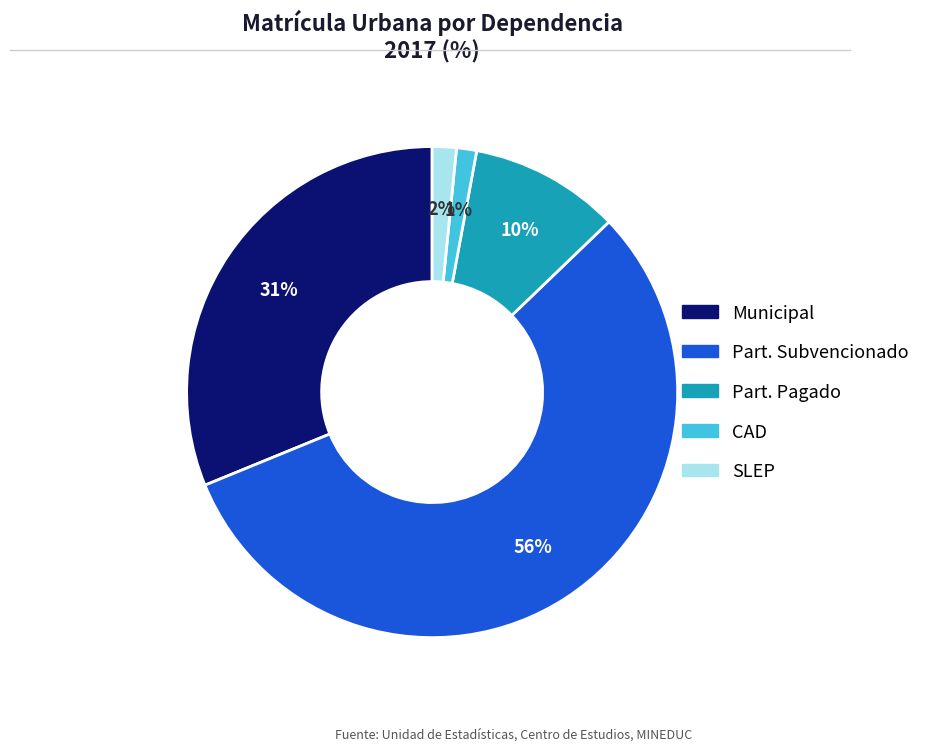

What is the majority slice?

Part. Subvencionado